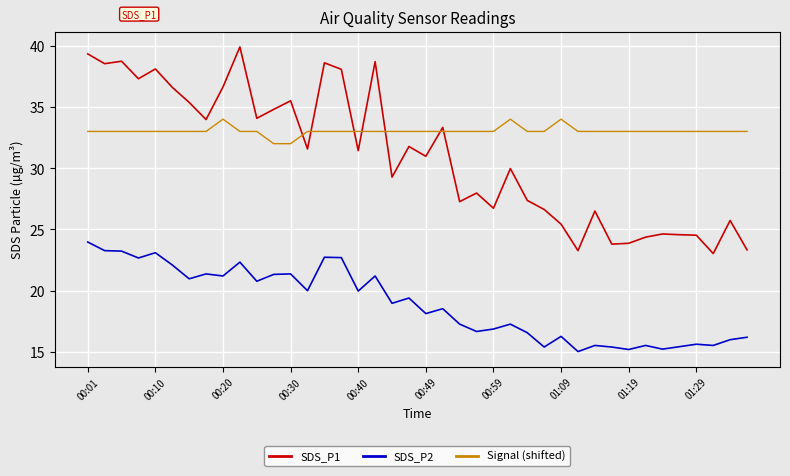

How many lines are shown in the chart?

3